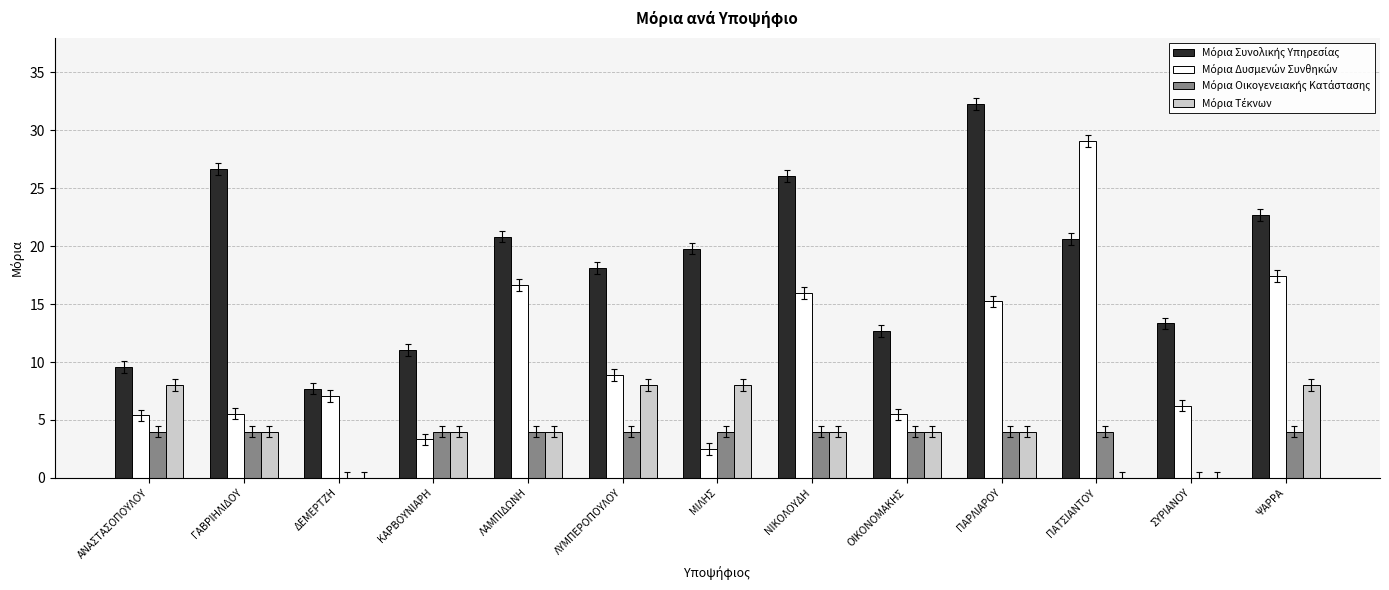

Which label corresponds to the largest value in the chart?

ΠΑΡΛΙΑΡΟΥ